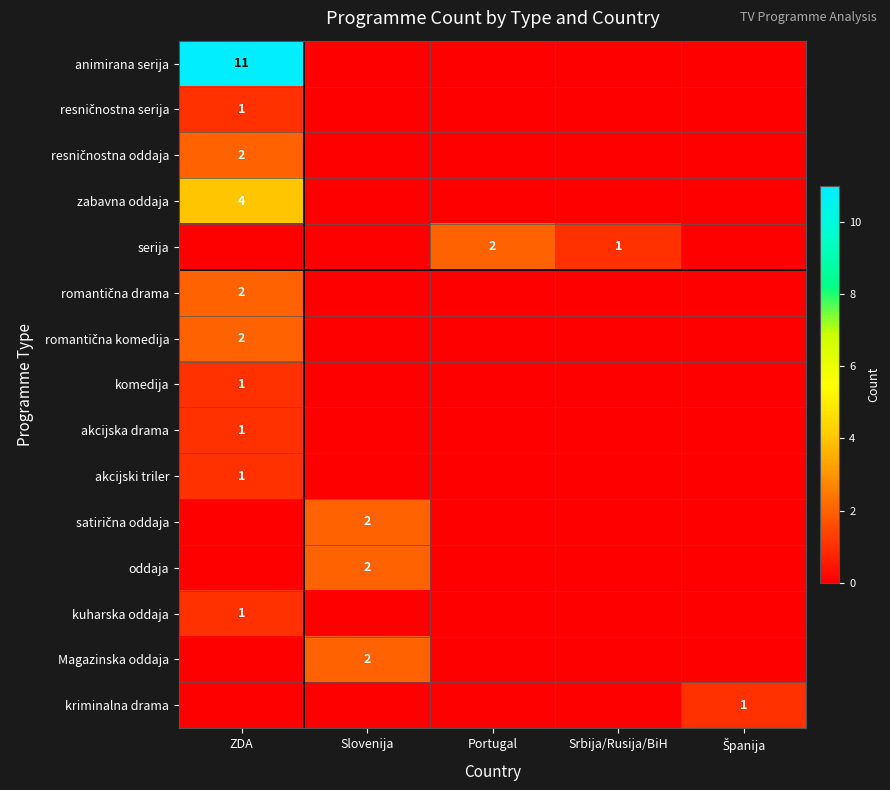

Which series has the widest spread of values?

animirana serija